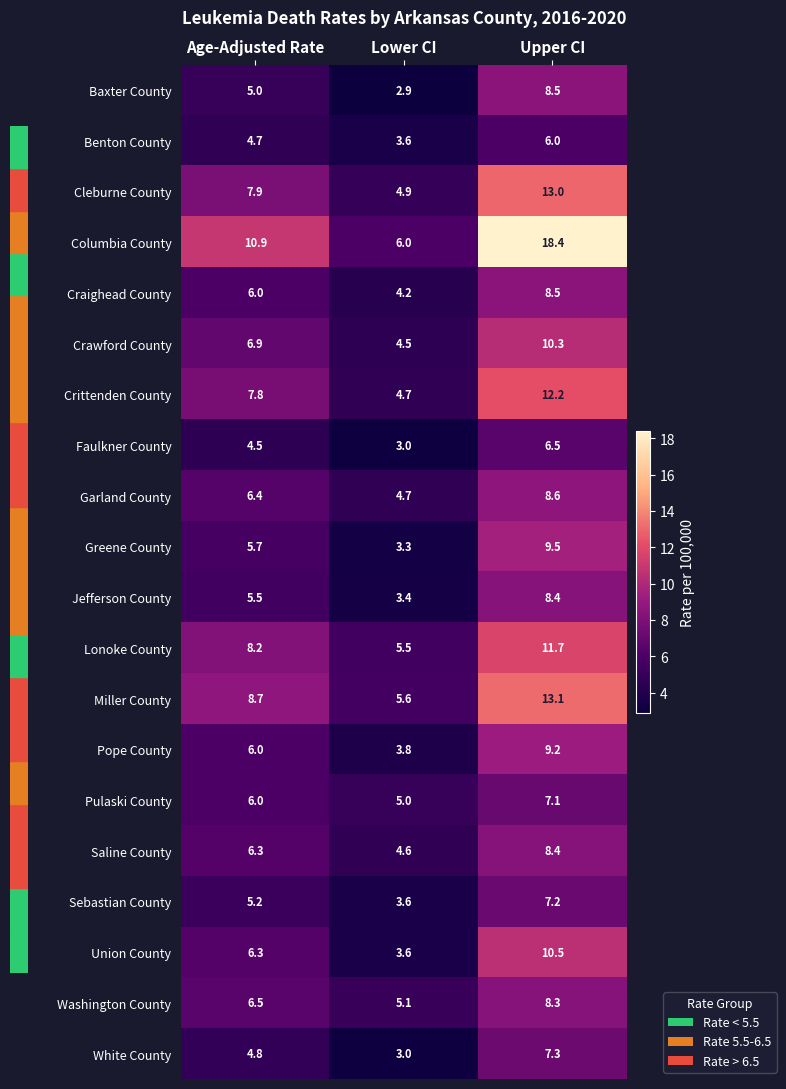

What is the sum of the Union County values at Upper CI and Lower CI?

14.1